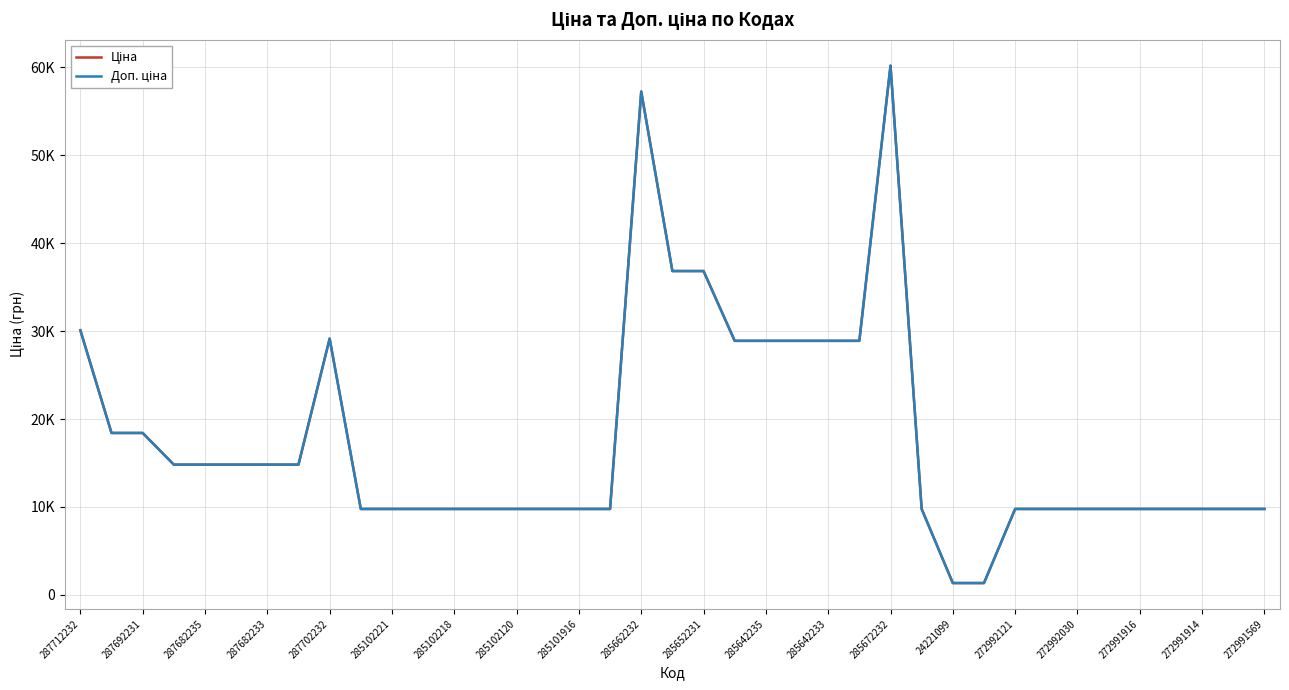

Does the chart have visible grid lines?

Yes